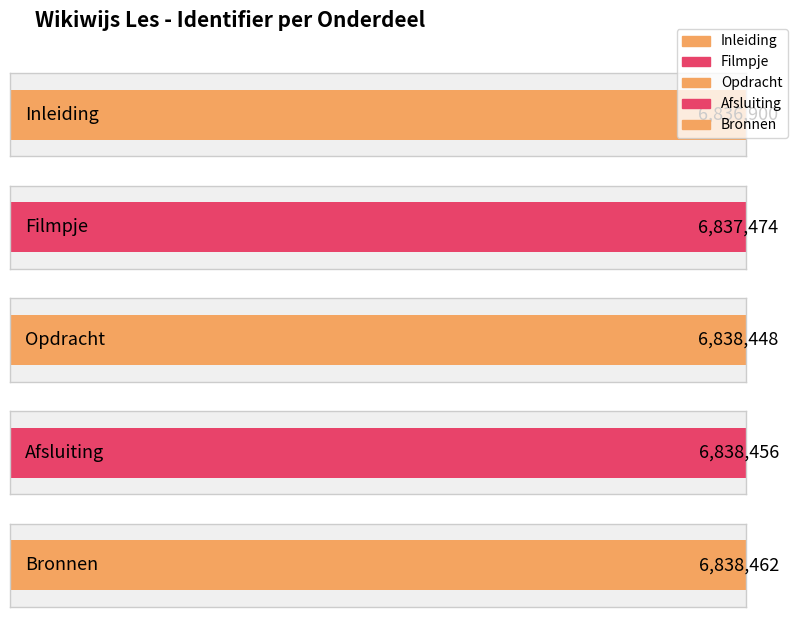

How many data points are above 6838448?

2